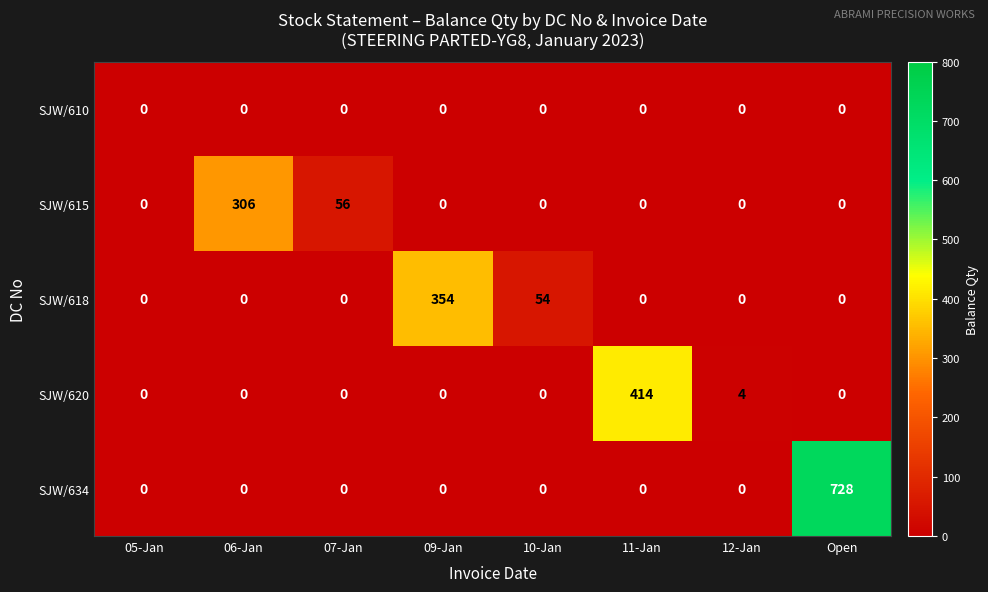

How many values in SJW/618 are above zero?

2